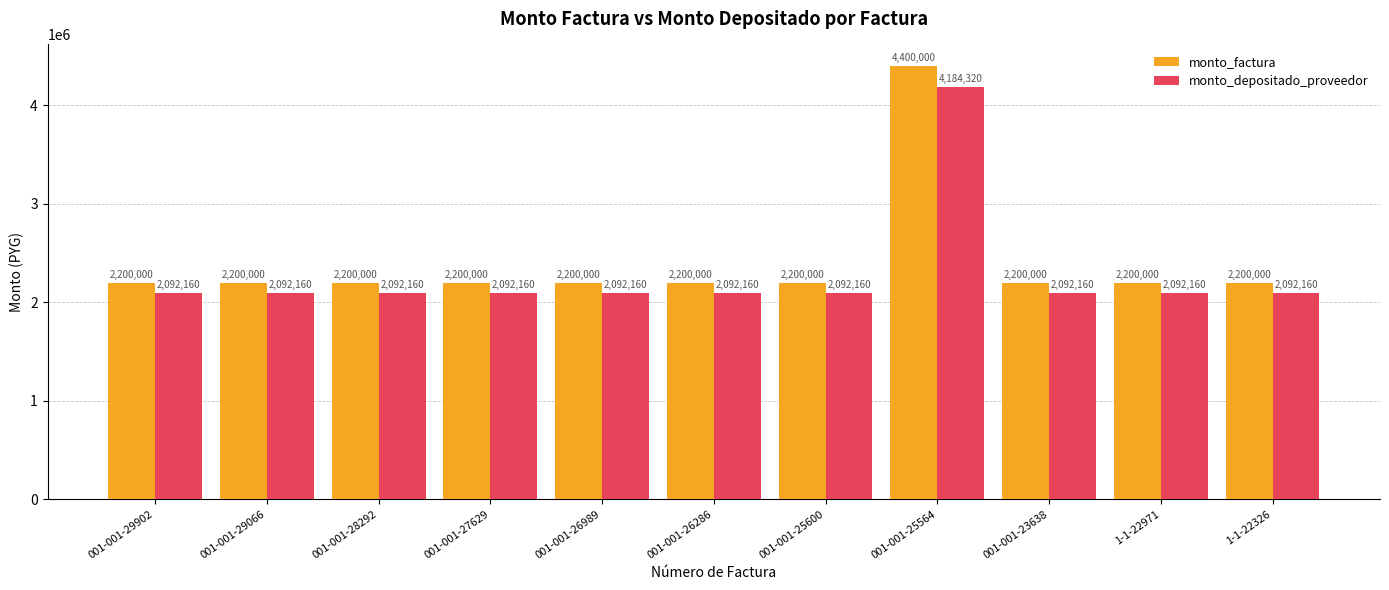

What is the spread (max minus min) of values at 001-001-23638?

107840